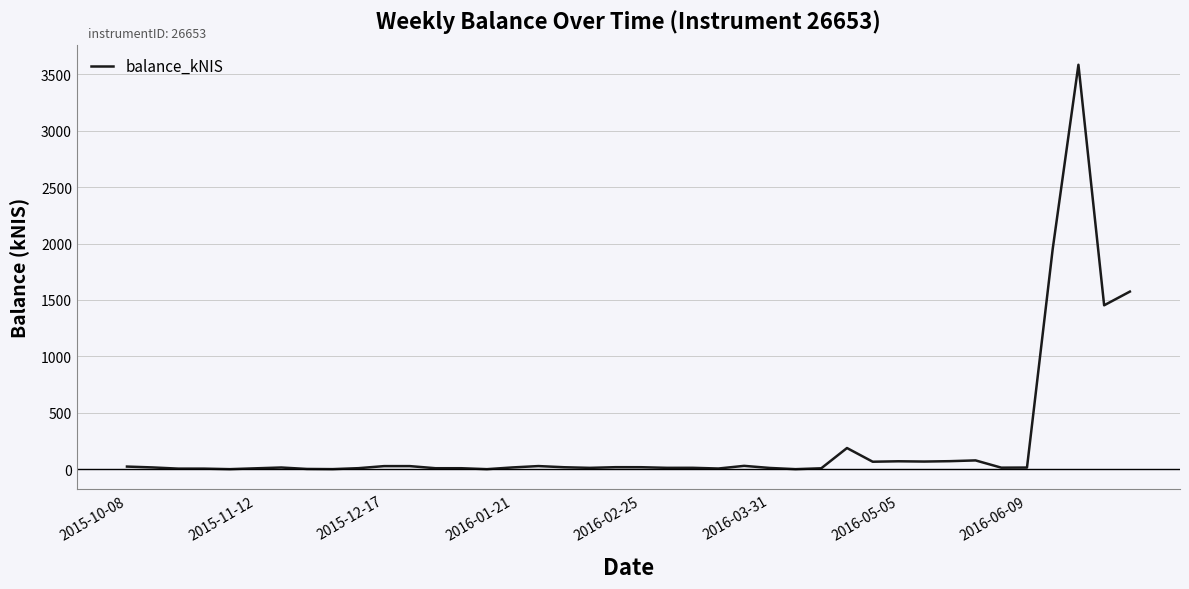

What is the difference between the maximum and minimum values?

3584.3